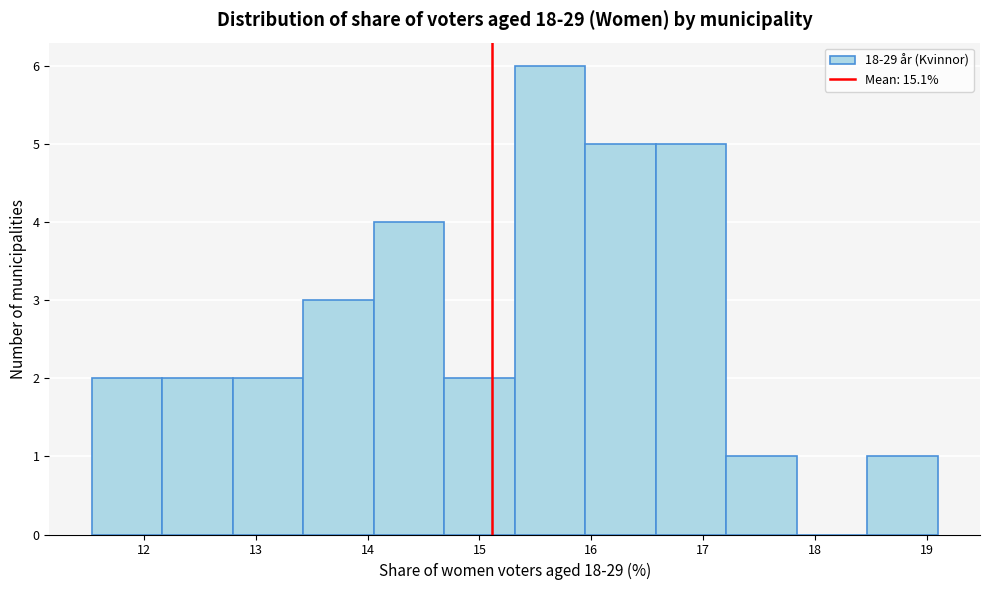

Reading left to right, list every bar in this chart as the range it spans on the x-axis followed by its height. Neither the bar edges nor the heights are printed on the chart, so give them approximately, as read against the axes.

11.5 to 12.2: 2
12.2 to 12.8: 2
12.8 to 13.4: 2
13.4 to 14.1: 3
14.1 to 14.7: 4
14.7 to 15.3: 2
15.3 to 15.9: 6
15.9 to 16.6: 5
16.6 to 17.2: 5
17.2 to 17.8: 1
17.8 to 18.5: 0
18.5 to 19.1: 1